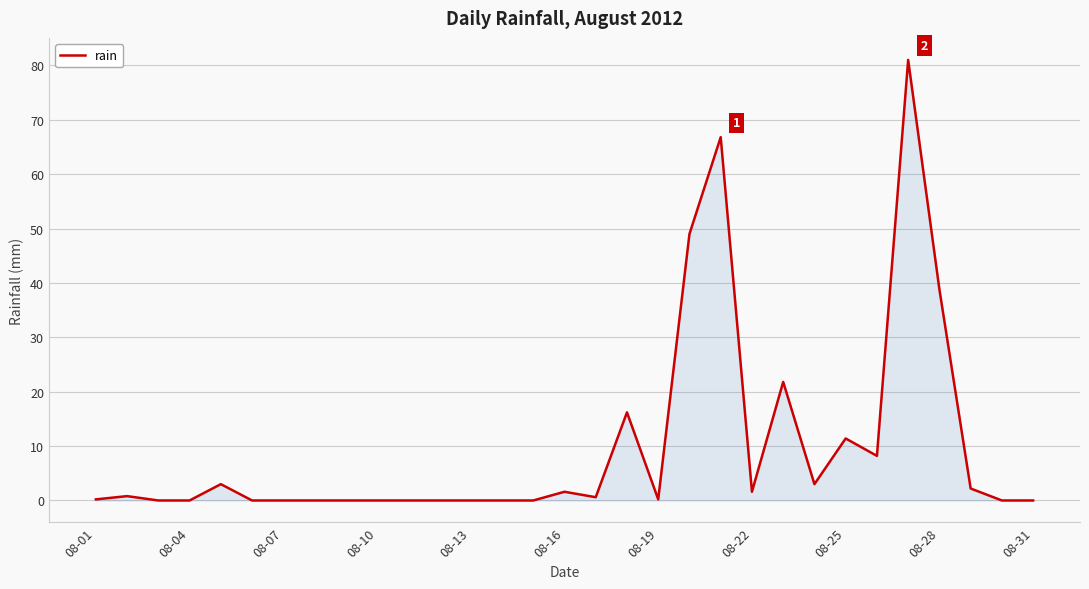

What is the difference between the maximum and minimum values?

81.0